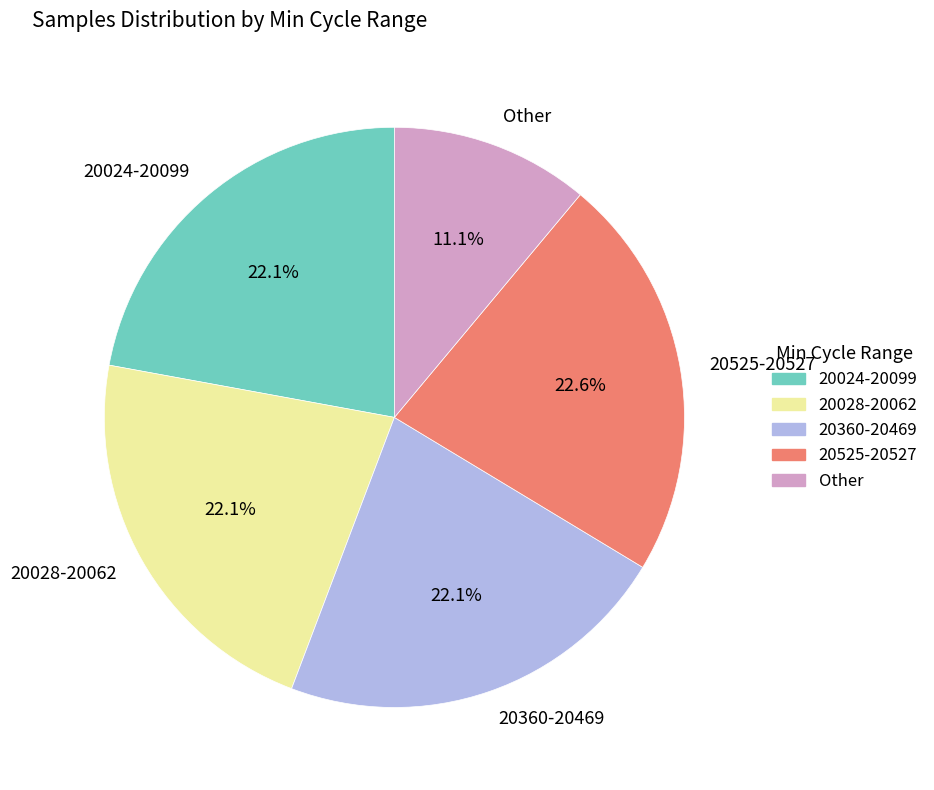

Is there any slice that represents more than half of the pie?

No